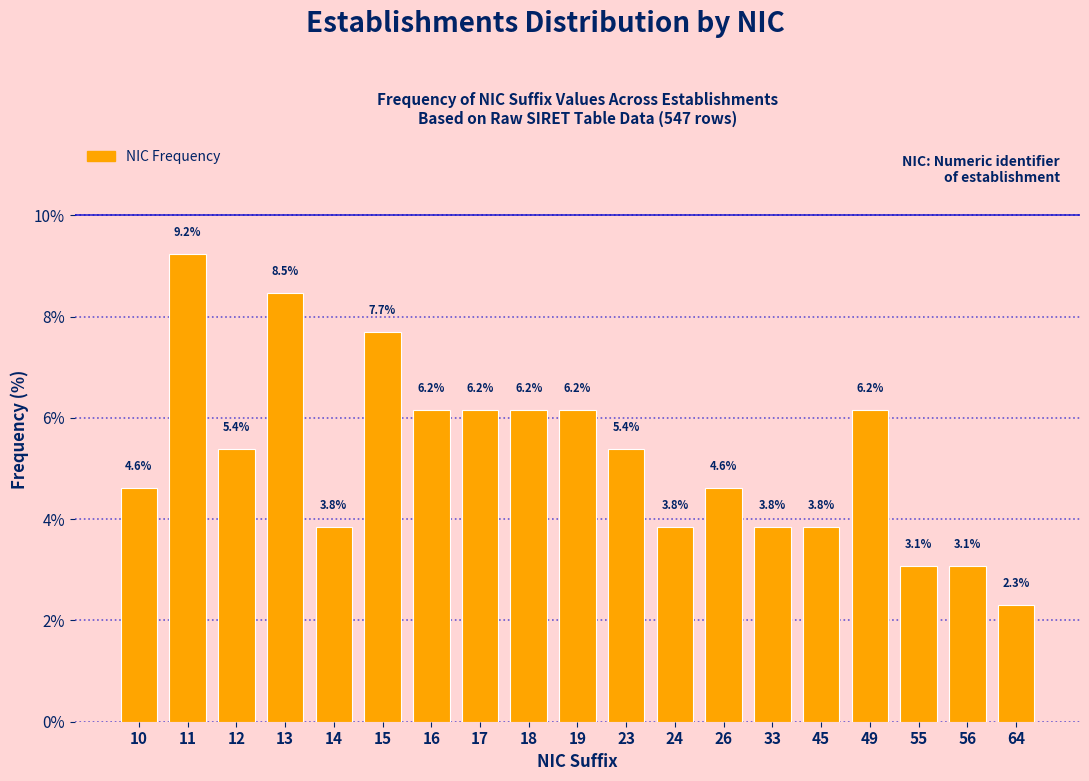

Reading right to left, what are all the values shown in this chart?

64=2.3	56=3.1	55=3.1	49=6.2	45=3.8	33=3.8	26=4.6	24=3.8	23=5.4	19=6.2	18=6.2	17=6.2	16=6.2	15=7.7	14=3.8	13=8.5	12=5.4	11=9.2	10=4.6